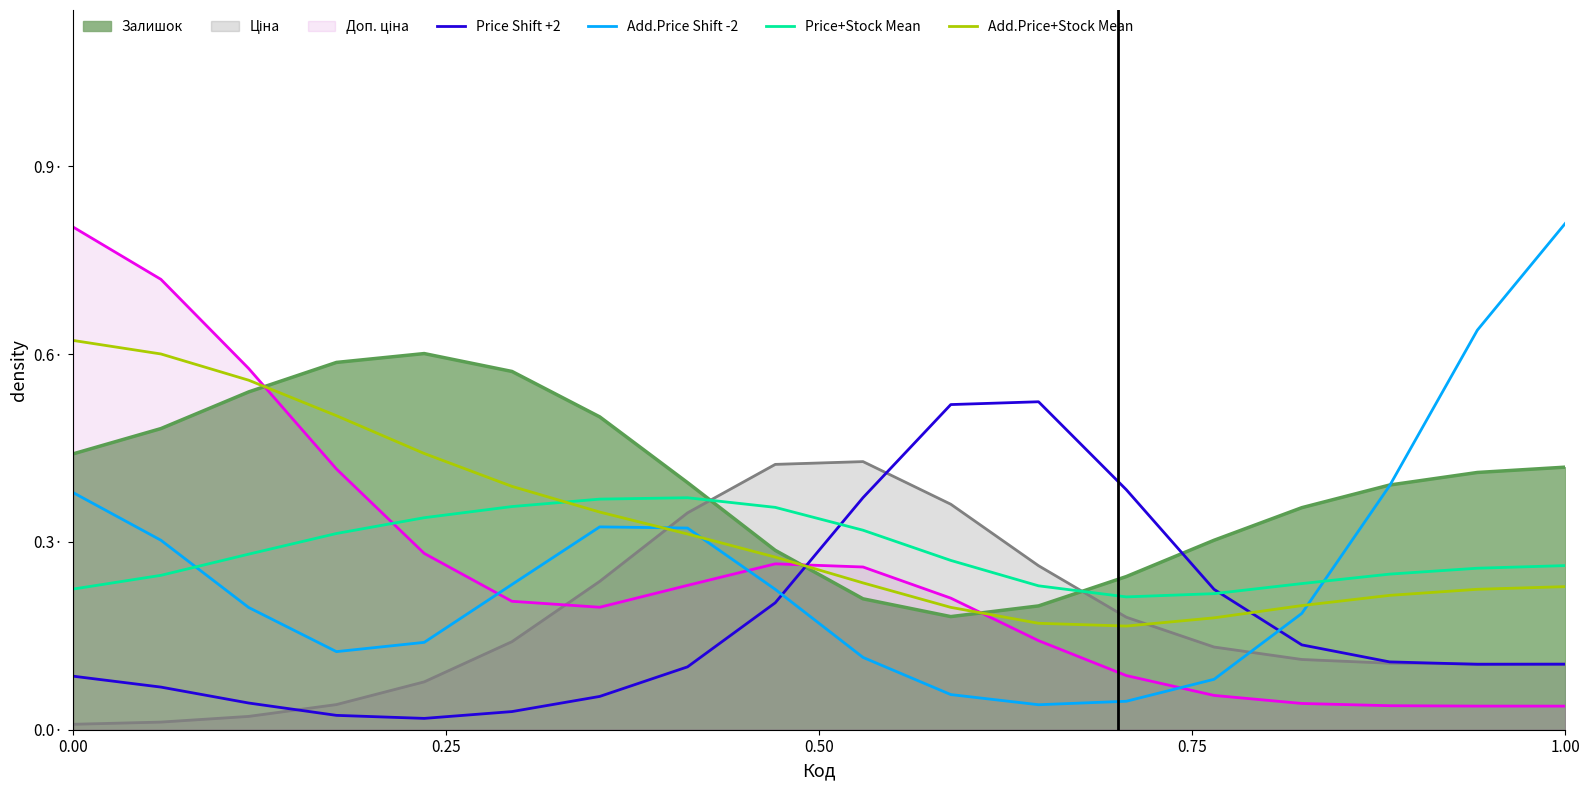

True or false: Add.Price Shift -2 and Price Shift +2 cross at least once.

True